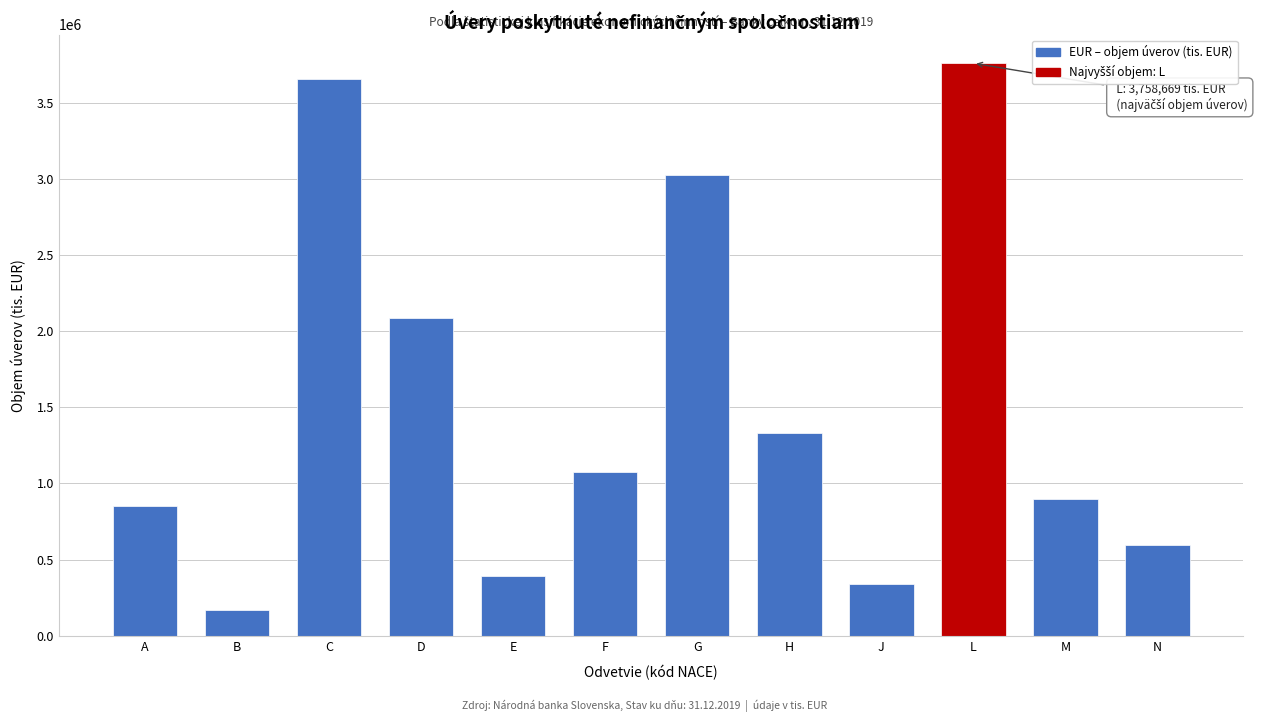

Reading right to left, transcribe all the data shown in this chart.

595009	898333	3758669	337086	1329160	3024746	1076976	390531	2088279	3656328	167955	850208